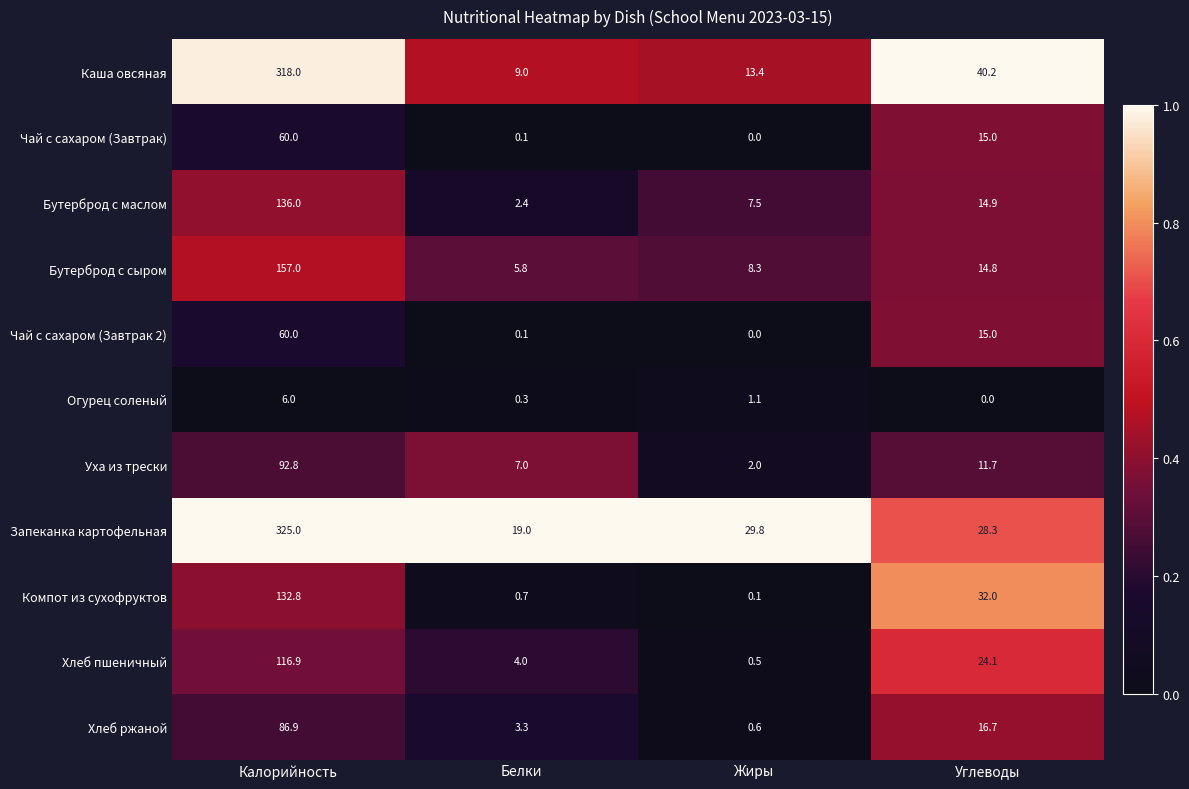

What is the difference between the maximum and minimum values in the Запеканка картофельная series?

306.0